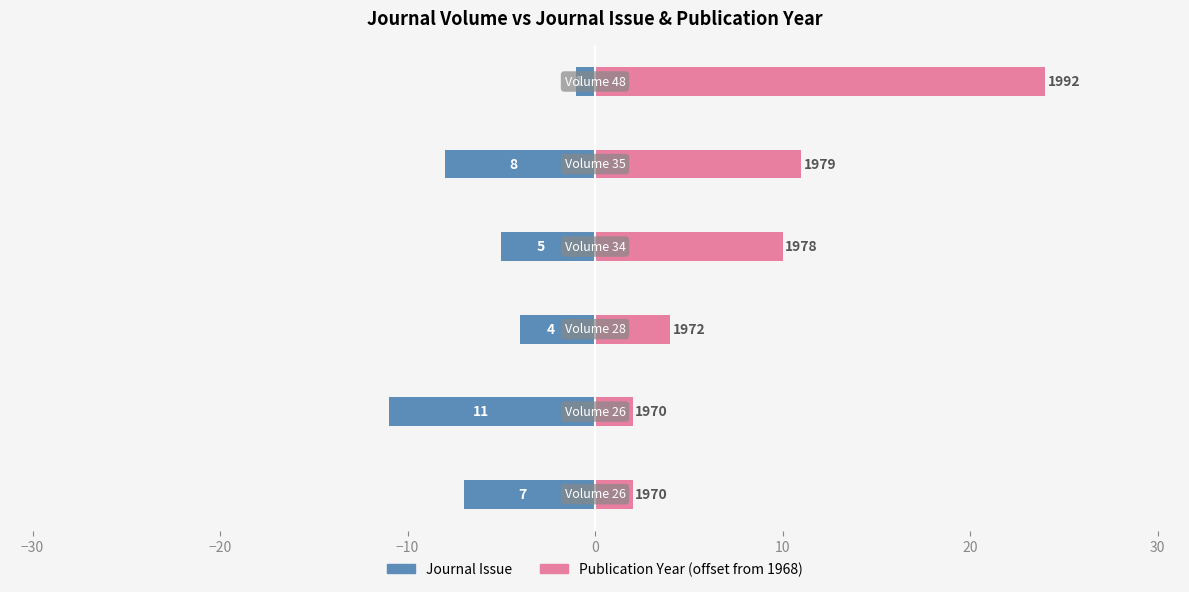

What is the difference between the maximum and second lowest values in the Journal Issue series?

7